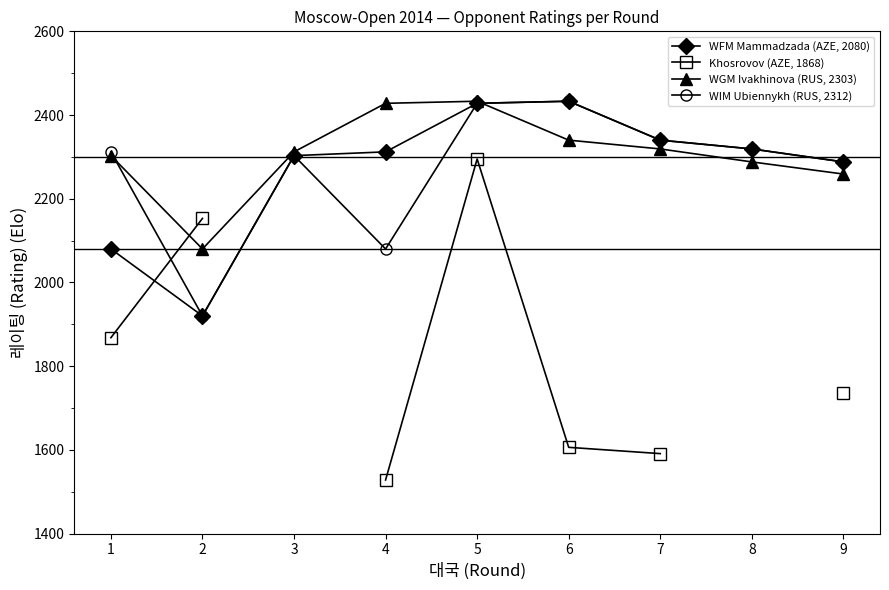

What is the maximum value for WGM Ivakhinova (RUS, 2303)?

2433